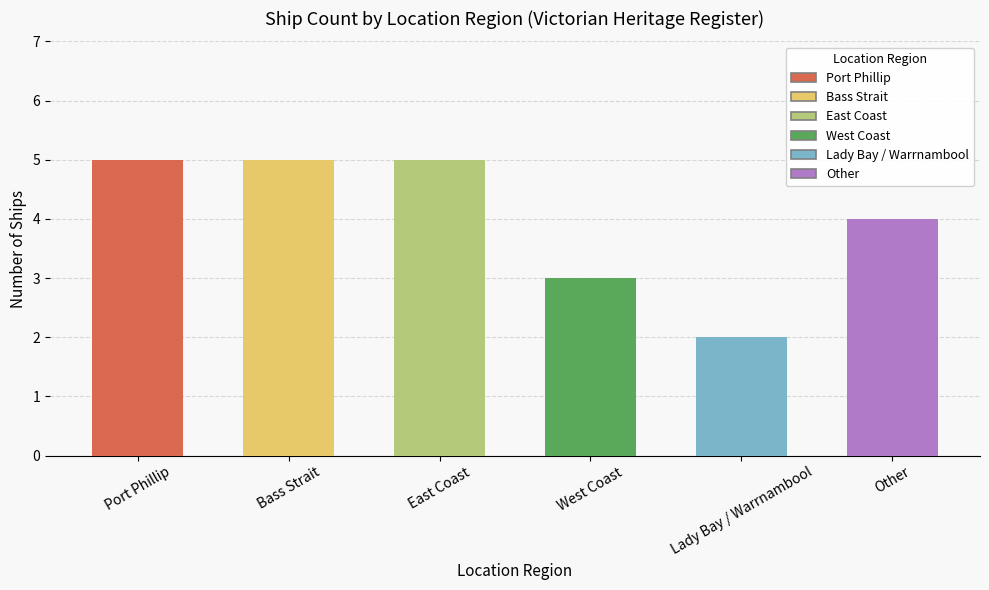

Are the bars grouped side by side (vs. stacked)?

No